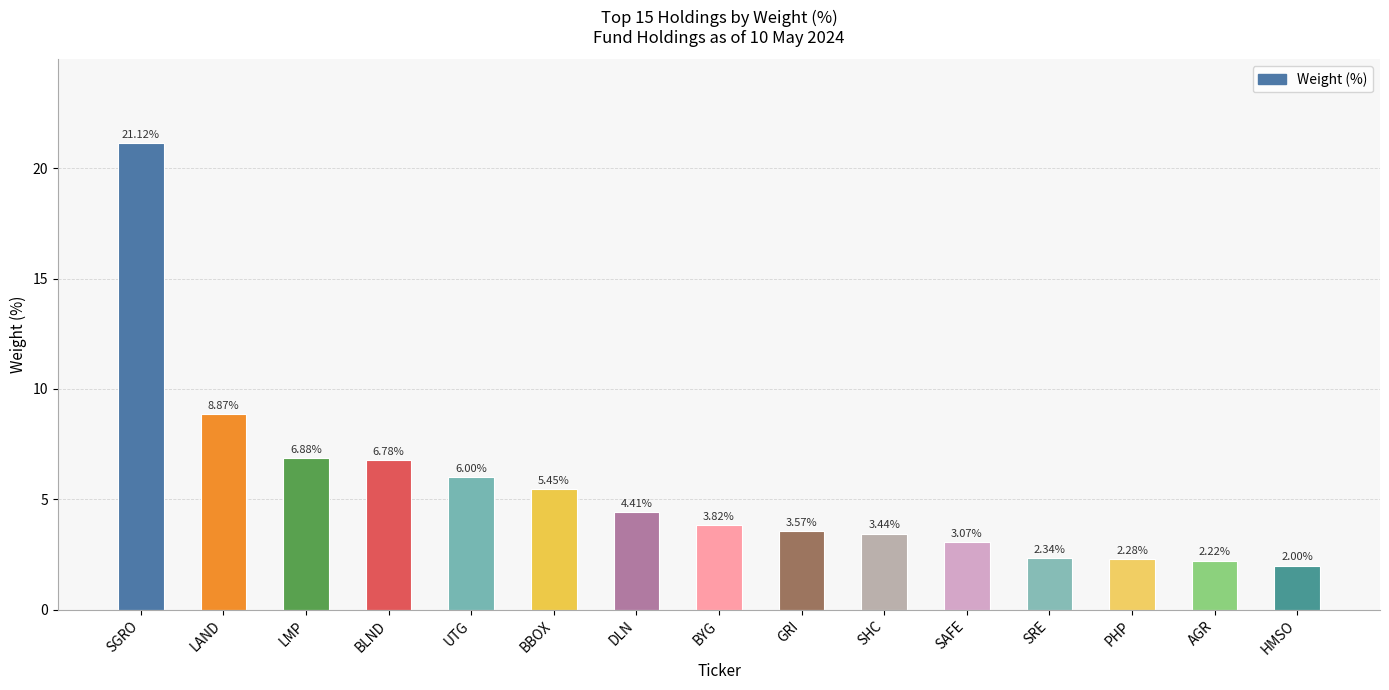

How many bars are there in total?

15